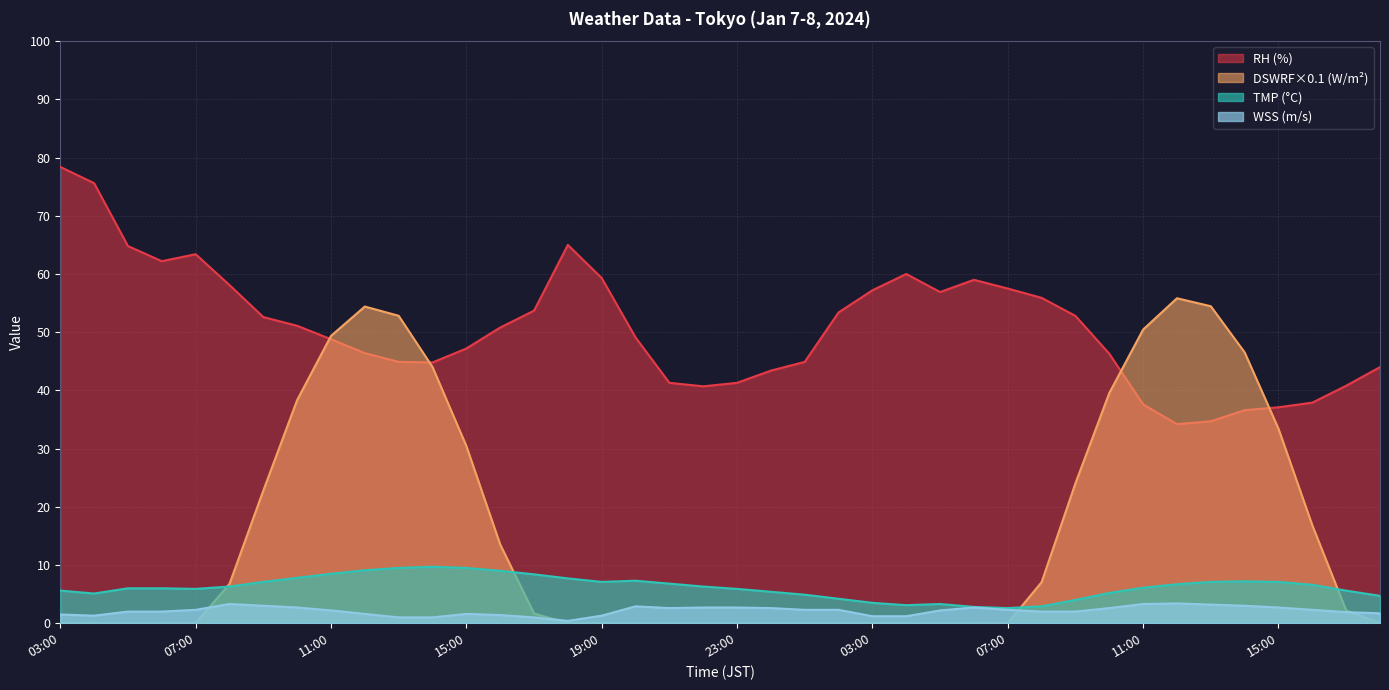

Which series has the largest total across all categories?

RH (%)